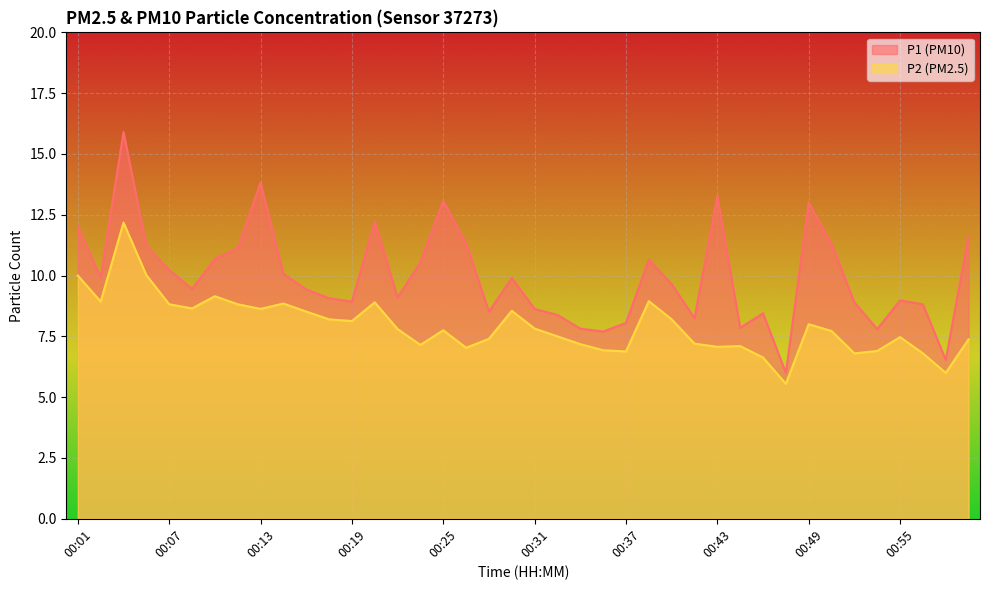

True or false: P2 and P1 cross at least once.

False